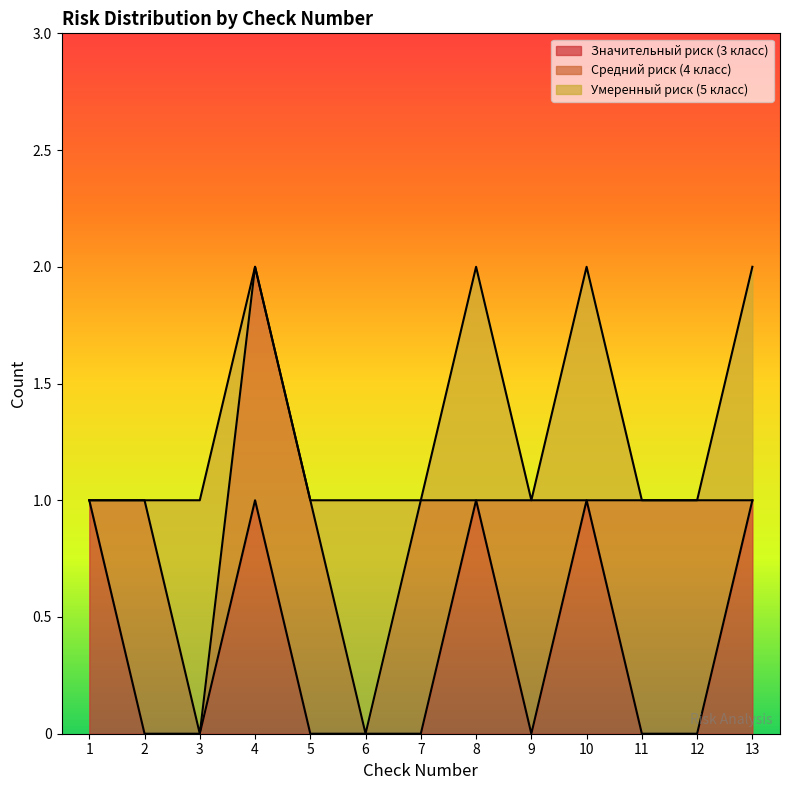

The Средний риск (4 класс) series shows 1 at 6. True or false?

False